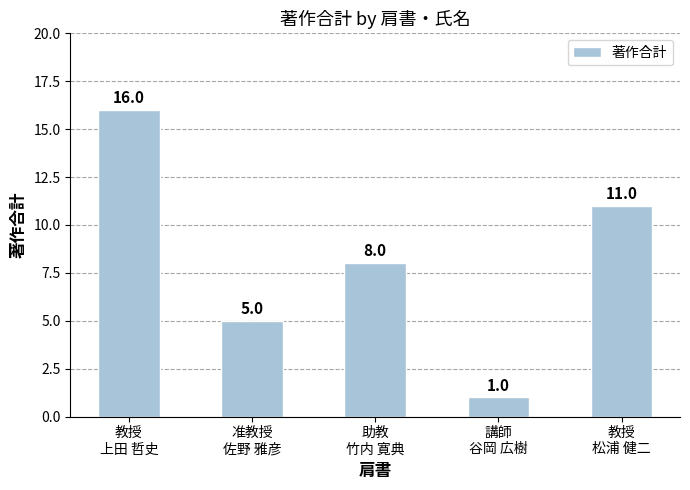

What is the smallest value displayed?

1